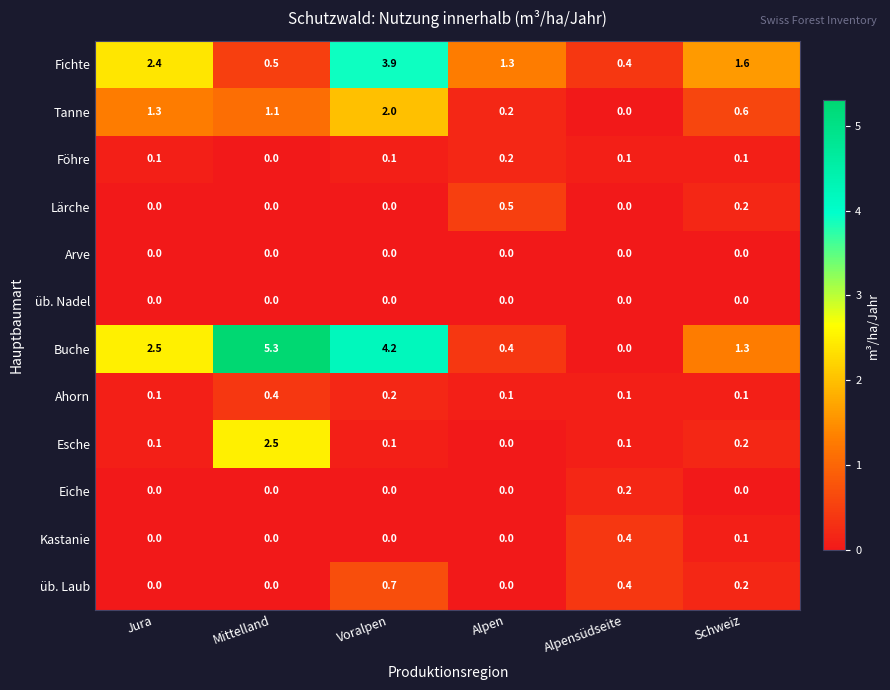

True or false: Arve has a value of 0.0 at Jura.

True